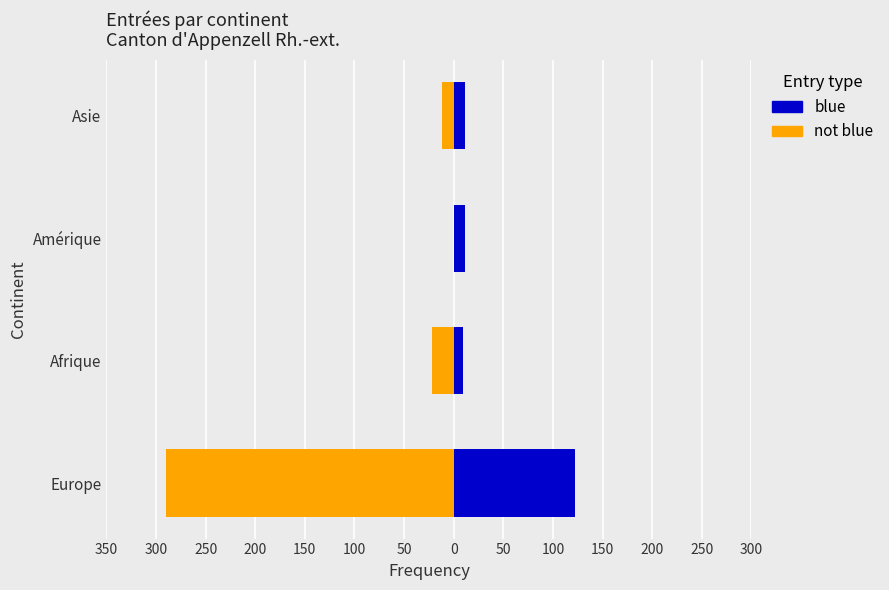

What is the sum of all not blue values?

-324